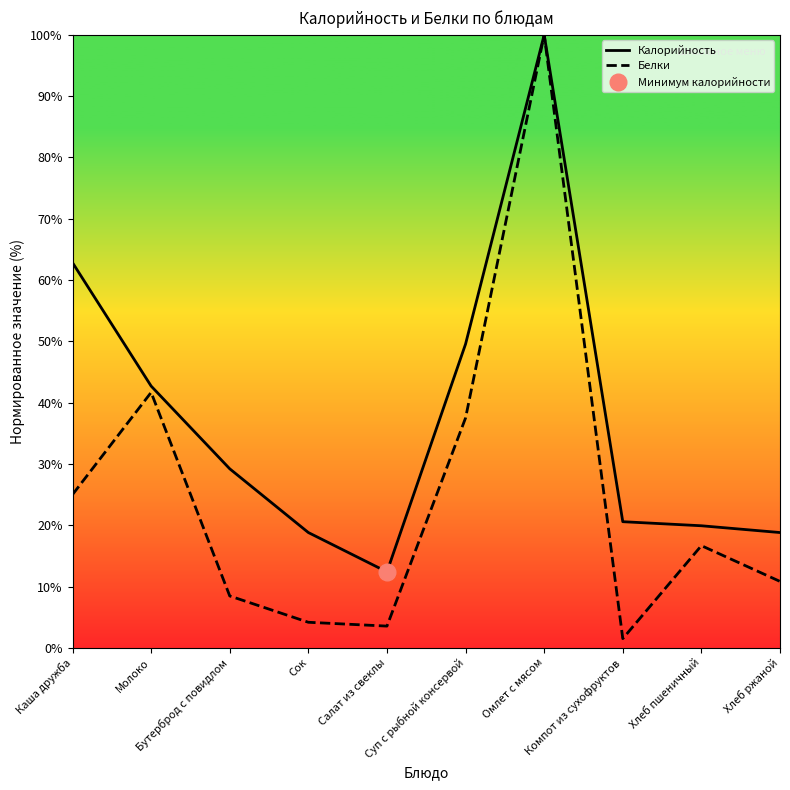

How many lines are shown in the chart?

2